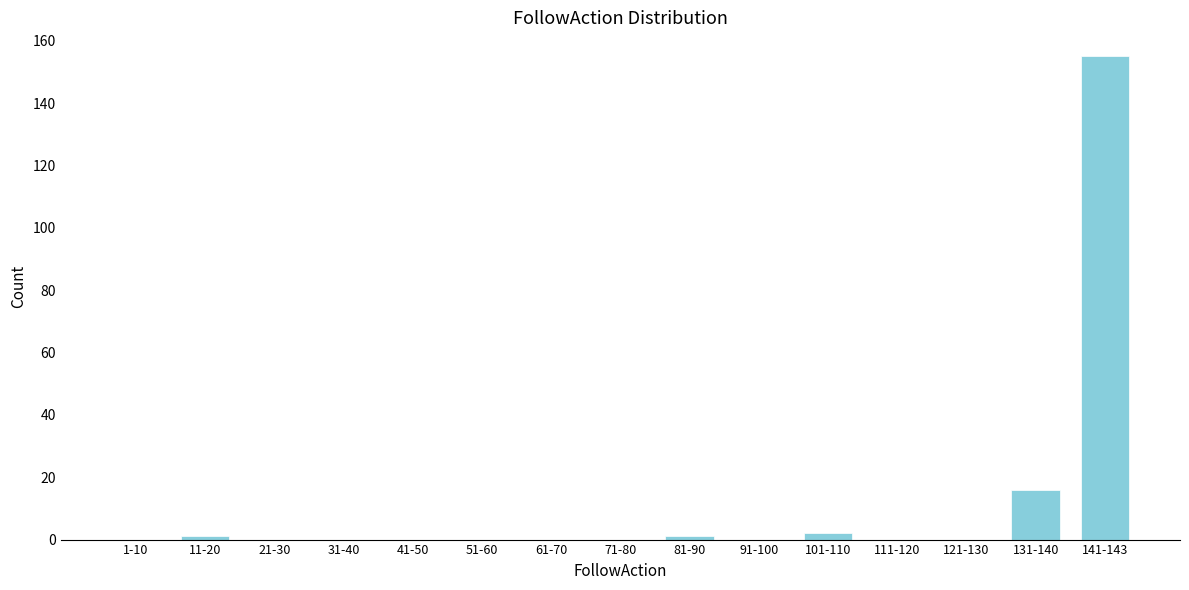

Reading left to right, extract all data points from this chart.

1-10=0	11-20=1	21-30=0	31-40=0	41-50=0	51-60=0	61-70=0	71-80=0	81-90=1	91-100=0	101-110=2	111-120=0	121-130=0	131-140=16	141-143=155